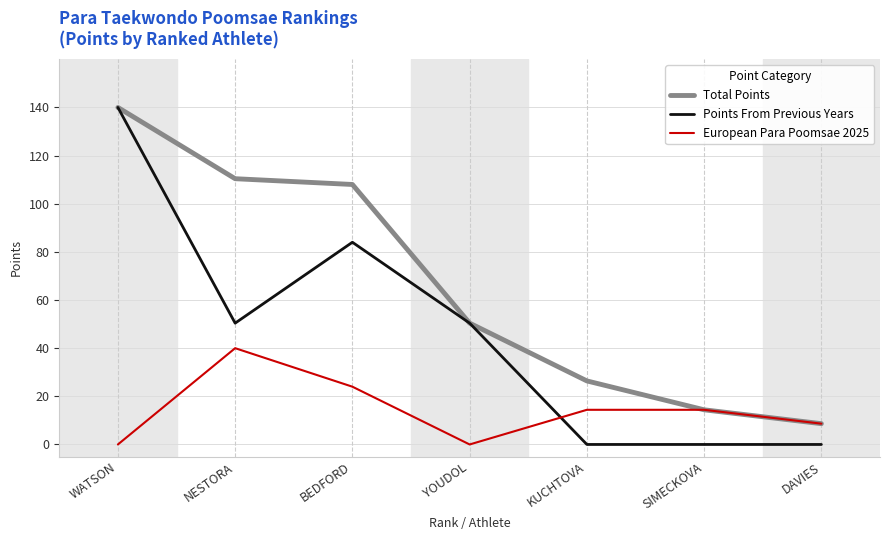

Rank the series by their average value, from highest to lowest.

Total Points, Points From Previous Years, European Para Poomsae 2025